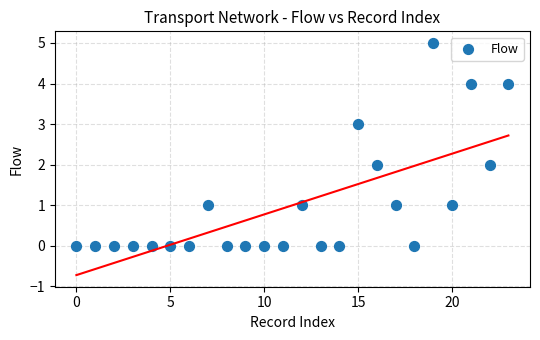

What is the range of Y values (max minus min)?

5